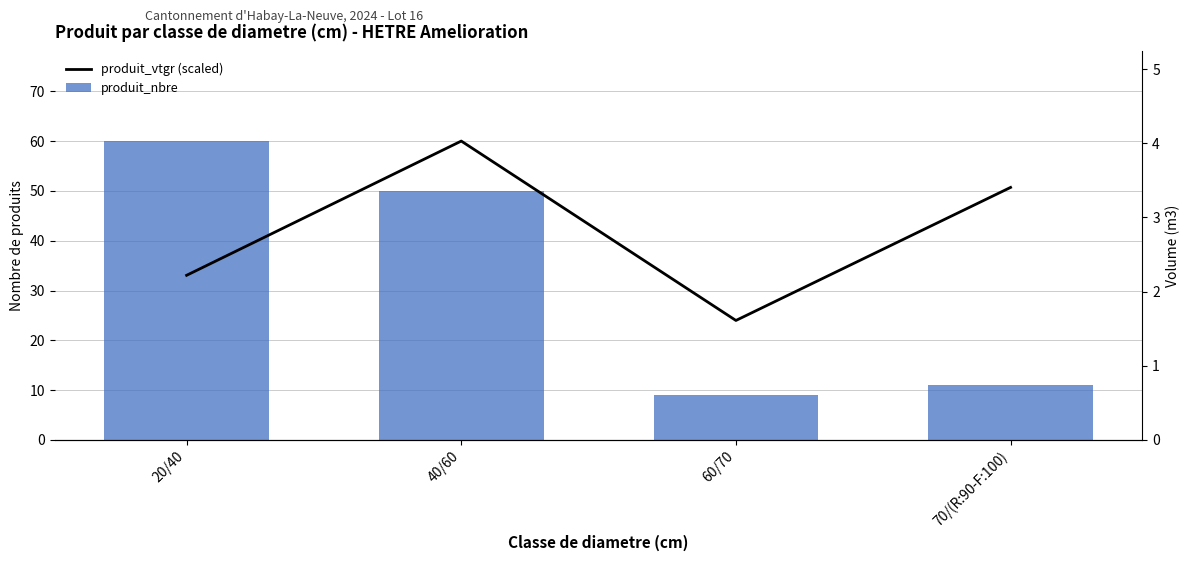

What is the difference between the produit_vtgr (scaled) values at 70/(R:90-F:100) and 40/60?

9.3